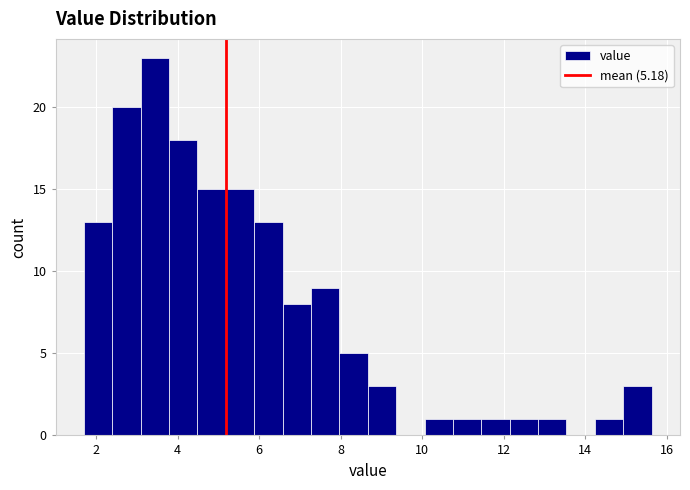

Around what value on the x-axis is the tallest bar? Give the approximate position of its centre, as read against the axis.

3.4